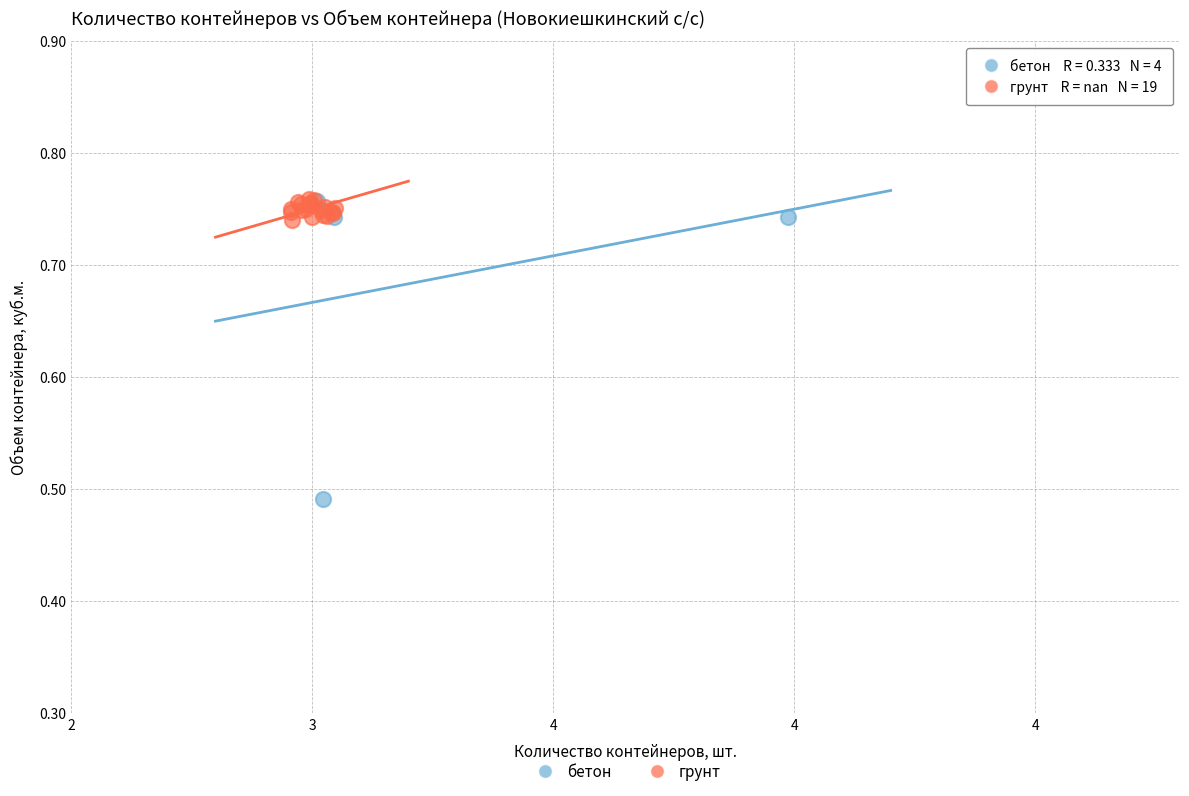

Which series has the largest Y range (max minus min)?

бетон